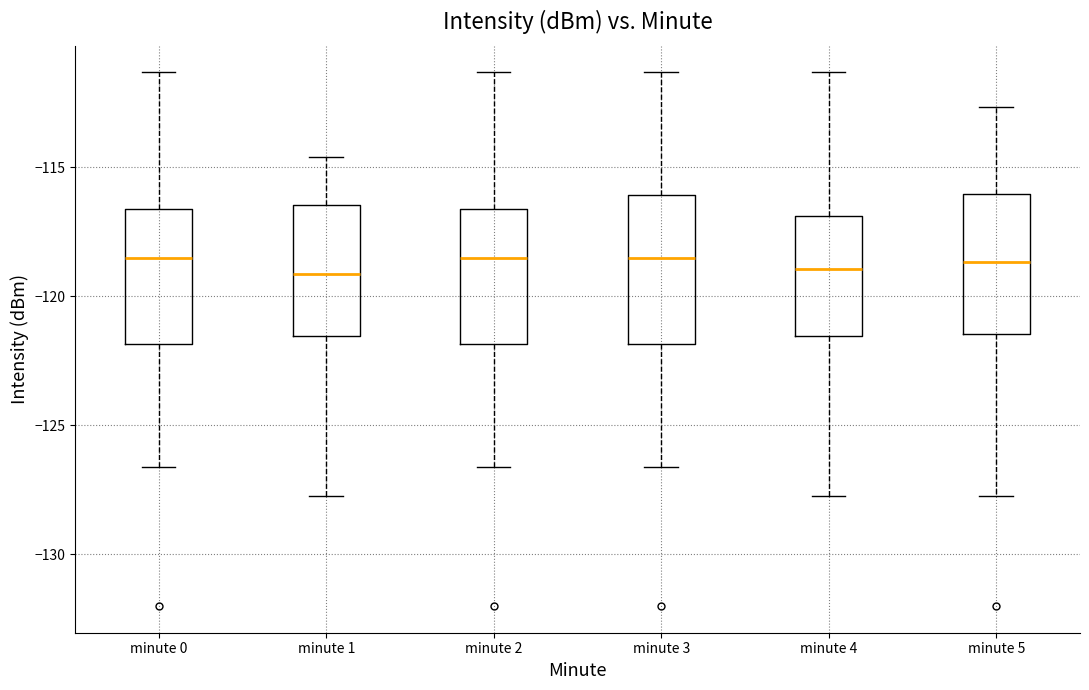

Reading left to right, read every box against the y-axis: the position of its median line, the range the box covers, and the ends of its whiskers. The values are not printed on the chart, so give them approximately, as read against the axis.

minute 0: median -118.5, box -122.0 to -116.5, whiskers -126.5 to -111.5
minute 1: median -119.0, box -121.5 to -116.5, whiskers -127.5 to -114.5
minute 2: median -118.5, box -122.0 to -116.5, whiskers -126.5 to -111.5
minute 3: median -118.5, box -122.0 to -116.0, whiskers -126.5 to -111.5
minute 4: median -119.0, box -121.5 to -117.0, whiskers -127.5 to -111.5
minute 5: median -118.5, box -121.5 to -116.0, whiskers -127.5 to -112.5